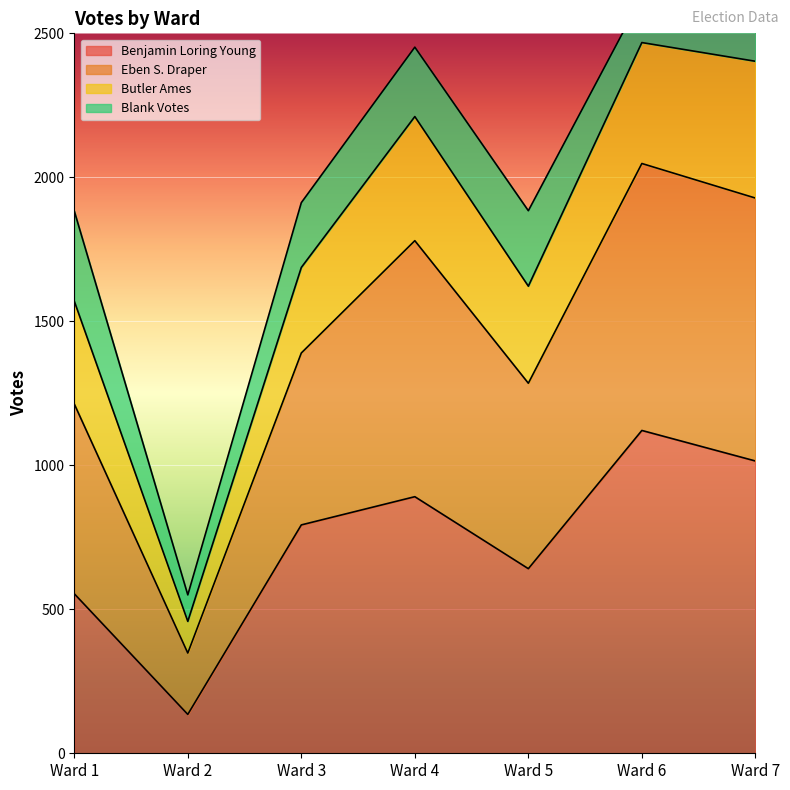

List the labels in order of Benjamin Loring Young value, largest first.

Ward 6, Ward 7, Ward 4, Ward 3, Ward 5, Ward 1, Ward 2